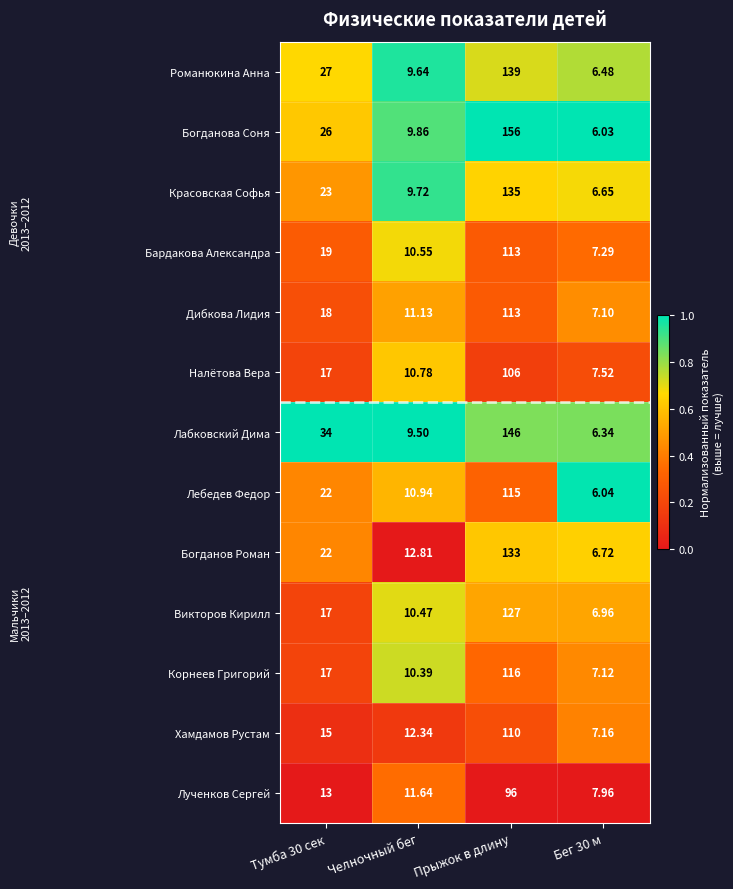

How many distinct data groups are displayed?

13